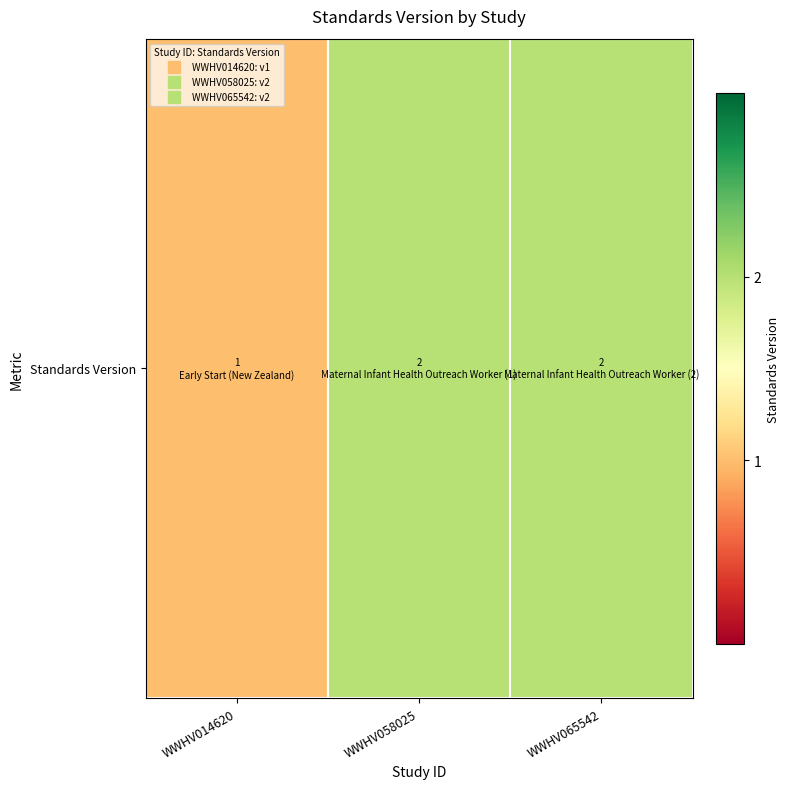

Reading left to right, list all the values displayed in this chart.

WWHV014620=1	WWHV058025=2	WWHV065542=2